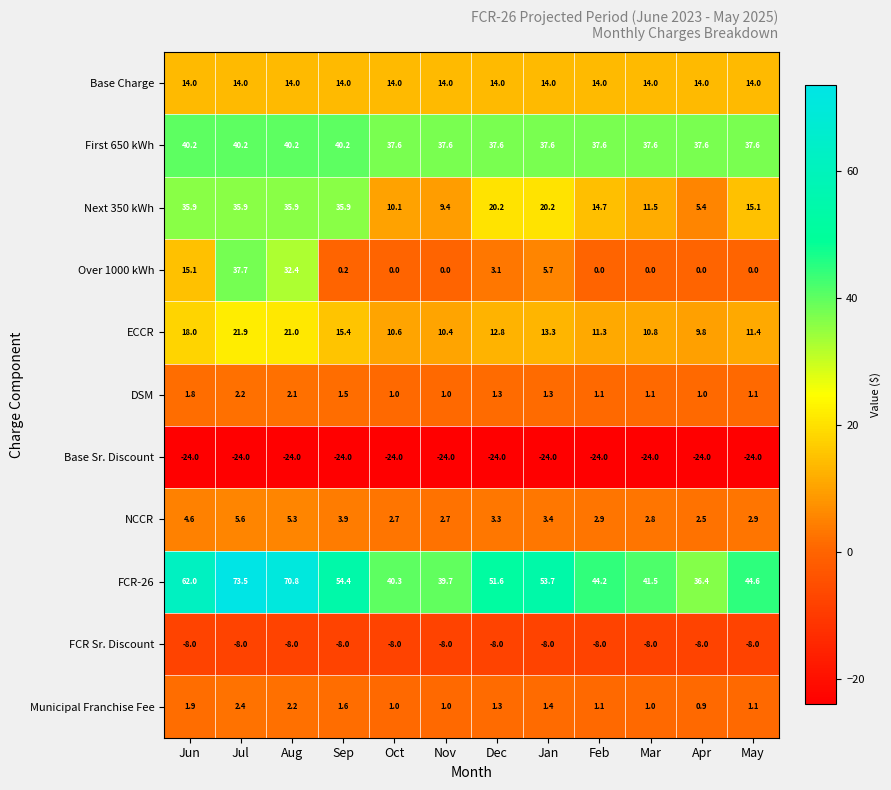

Read the NCCR value at Oct.

2.7